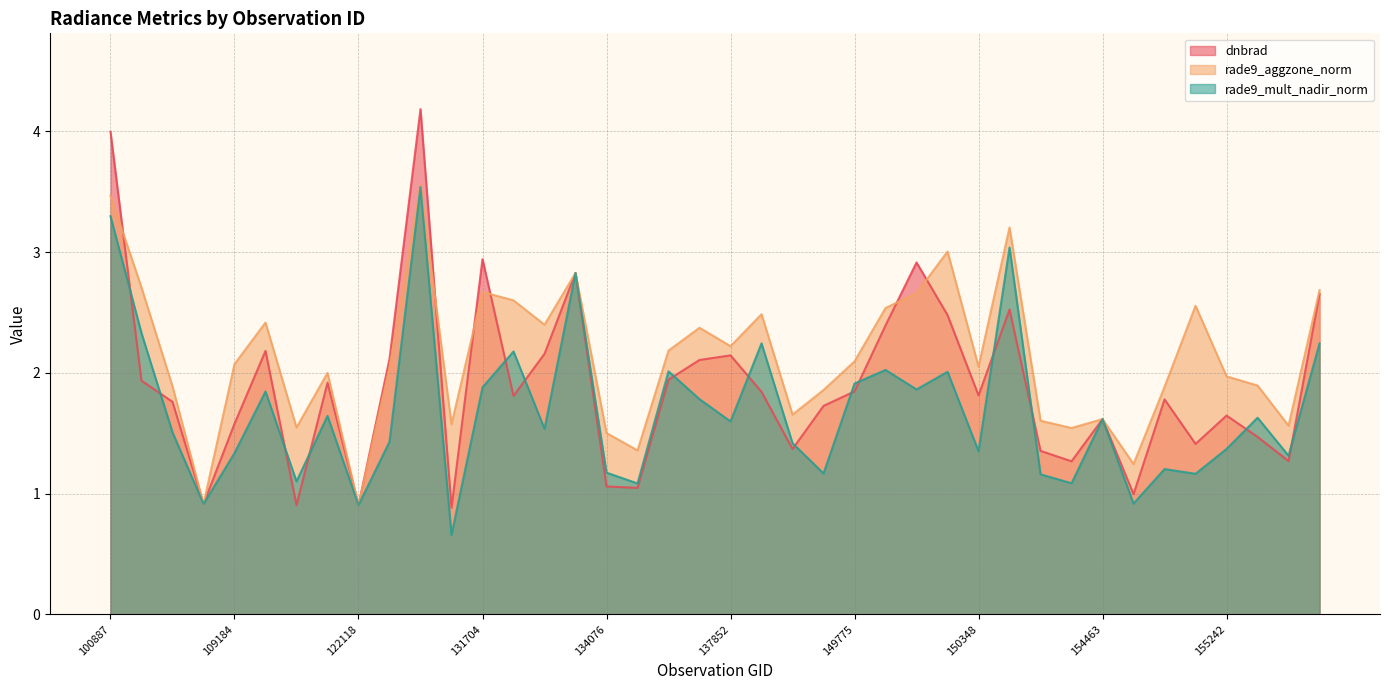

List the labels in order of dnbrad value, largest first.

123366, 100887, 131704, 150147, 133159, 155794, 150533, 150161, 149961, 115226, 132606, 137852, 122463, 137458, 137268, 103720, 121942, 149775, 138230, 150348, 132076, 154860, 104315, 148995, 155242, 154463, 109184, 155424, 155067, 143488, 151404, 155612, 154271, 134076, 134260, 154660, 104431, 121249, 122118, 123728